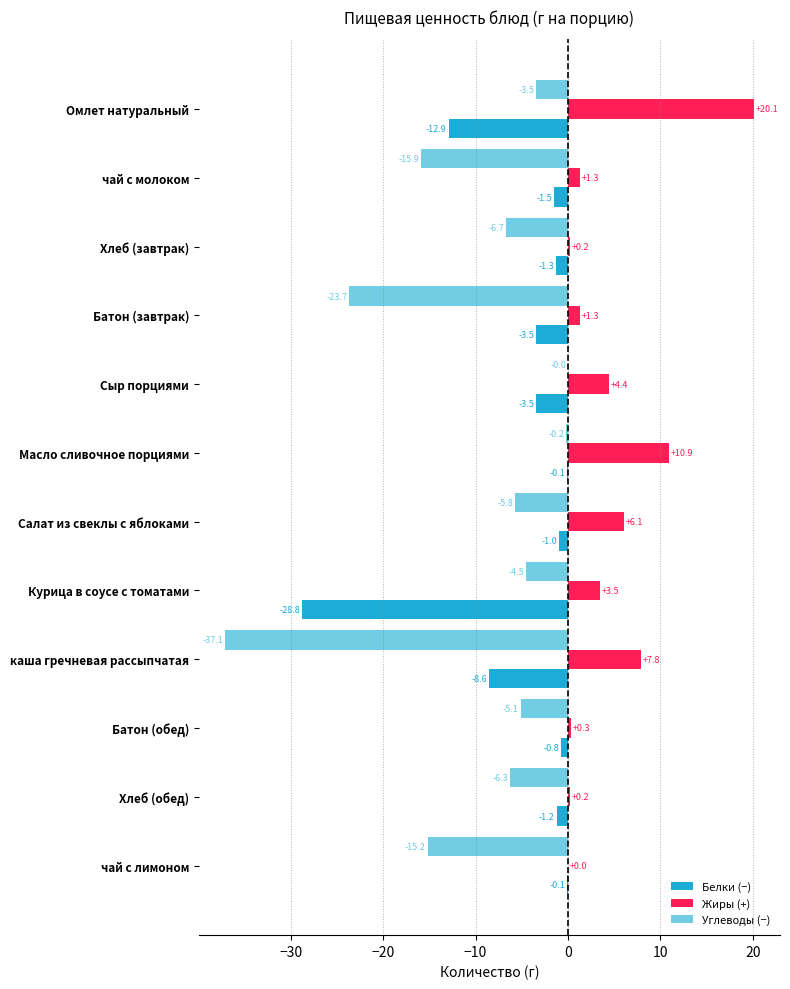

Which series changed the most between каша гречневая рассыпчатая and Батон (обед)?

Углеводы (−)